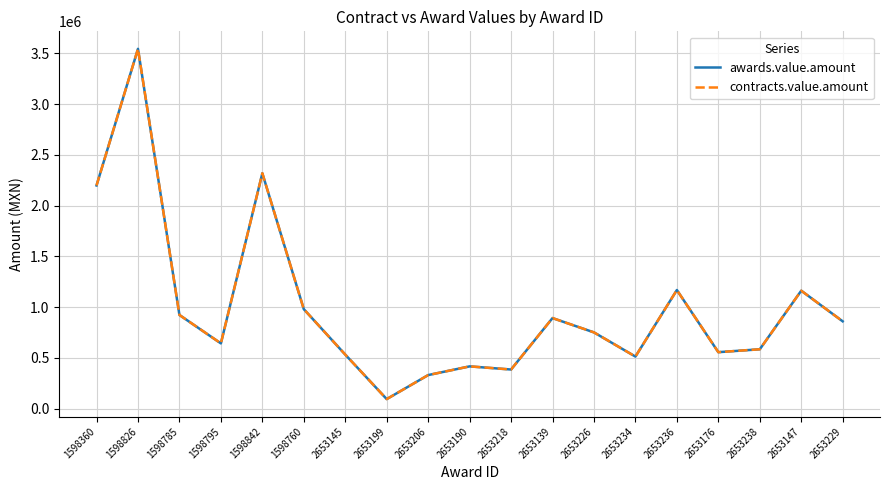

Is this an area chart (filled region under the line)?

No